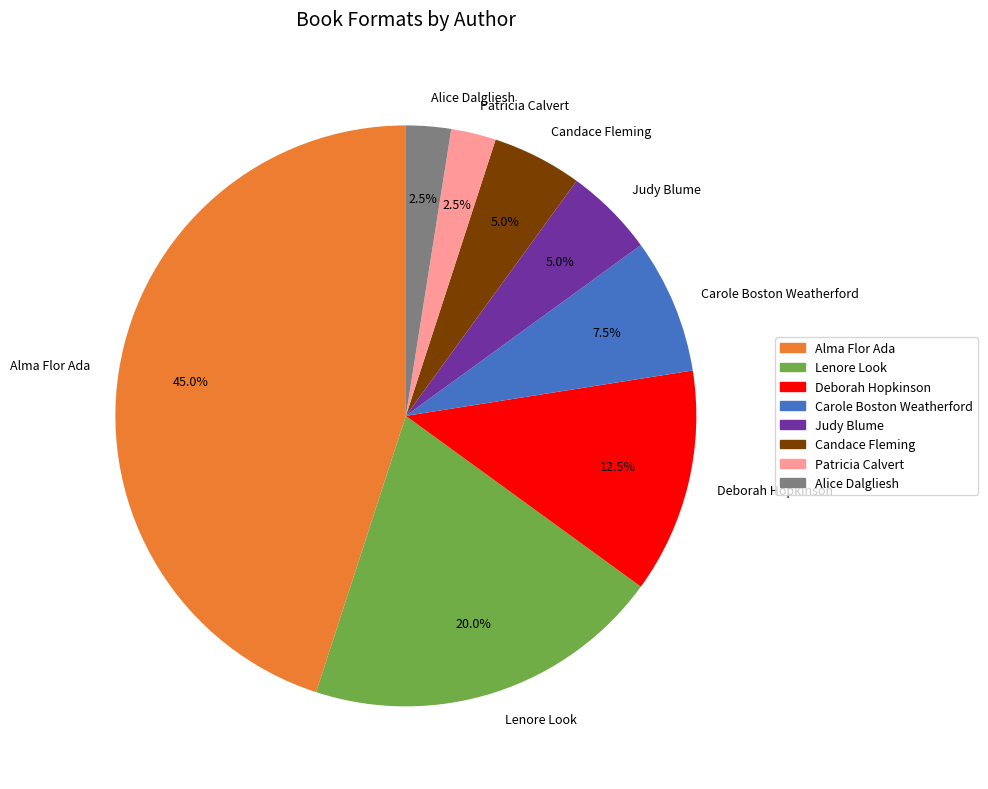

Which slice is the largest?

Alma Flor Ada